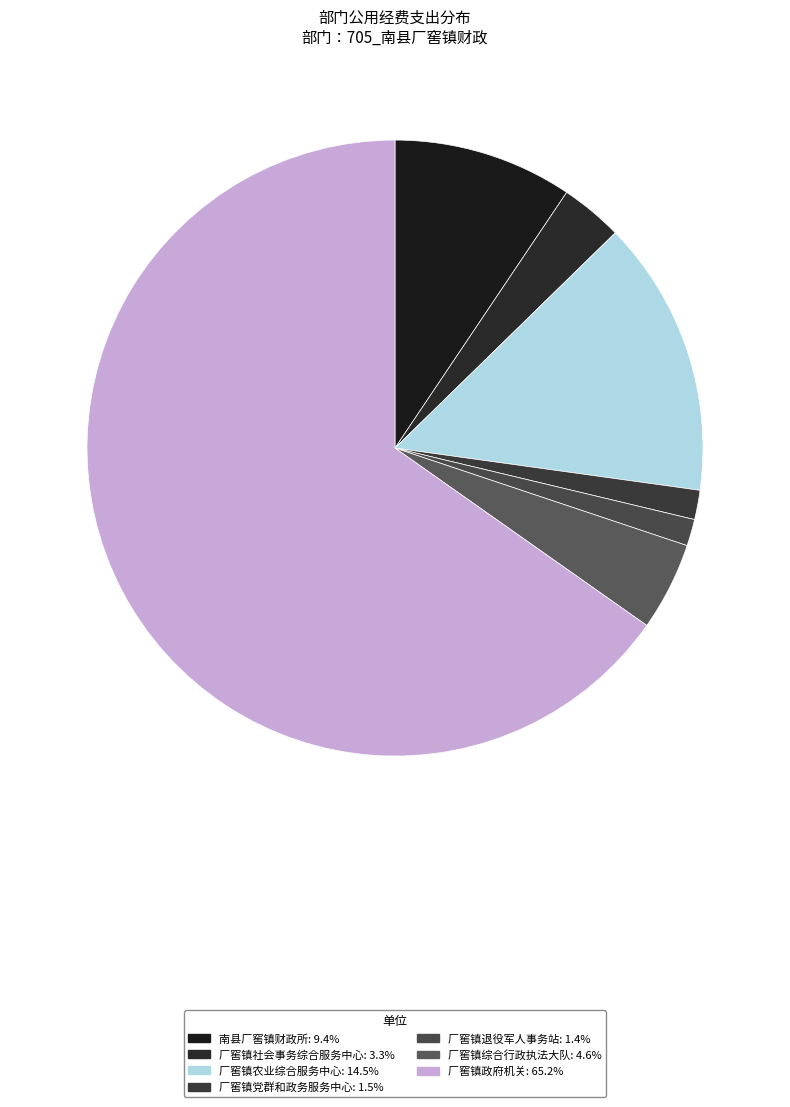

Count the number of slices in the pie.

7